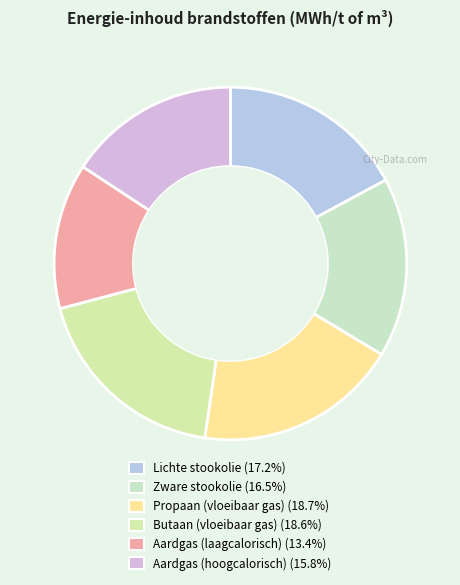

Combined, do Lichte stookolie and Butaan (vloeibaar gas) account for over 50%?

No